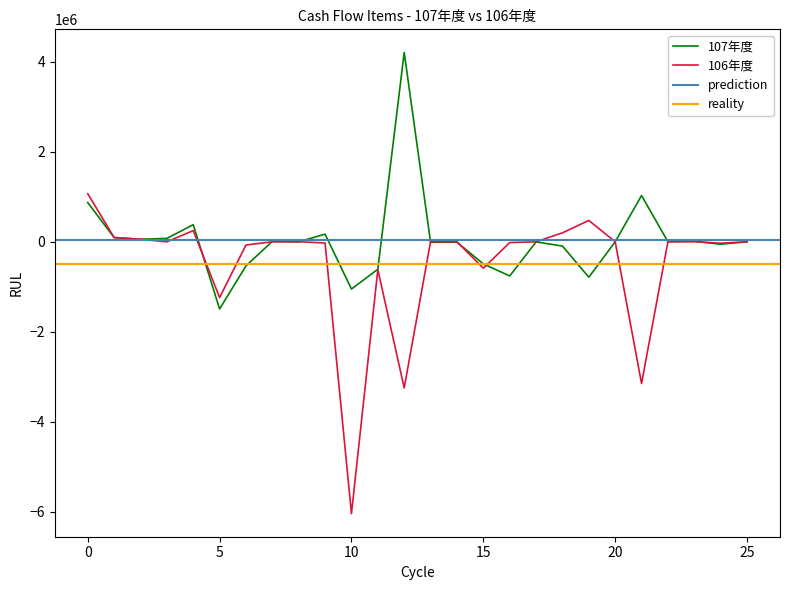

True or false: 106年度 and 107年度 cross at least once.

True